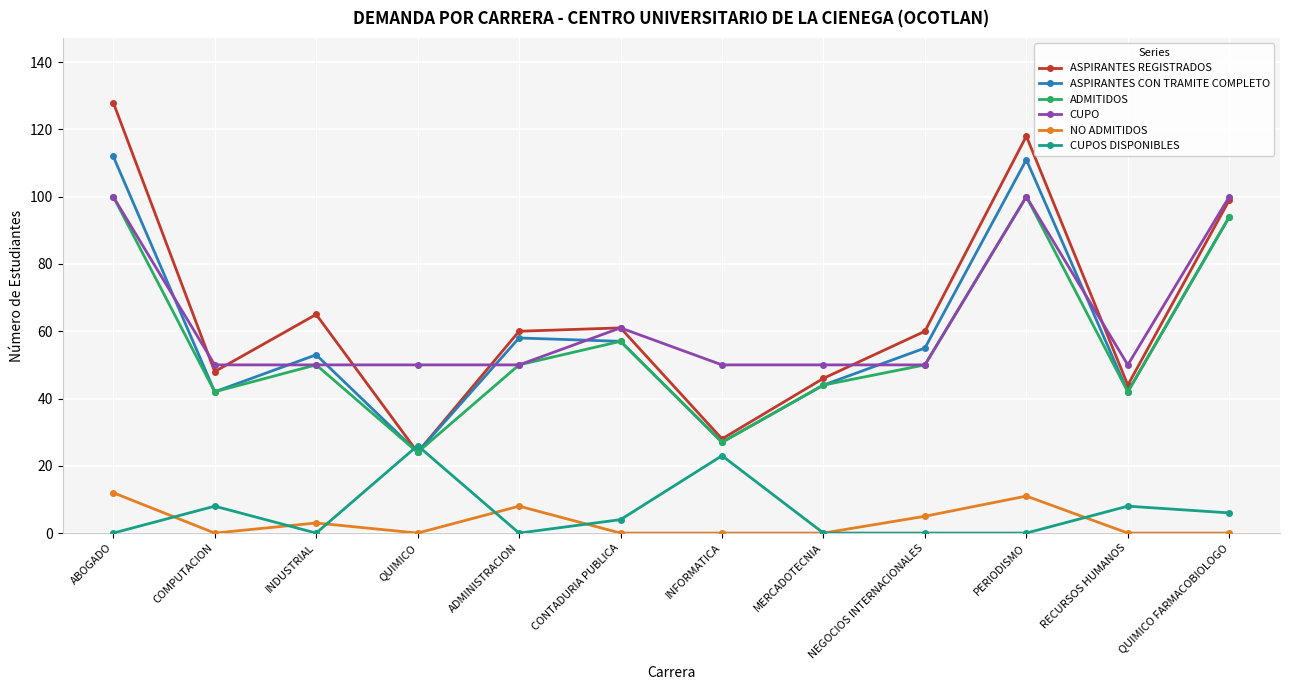

What is the spread (max minus min) of values at QUIMICO FARMACOBIOLOGO?

100